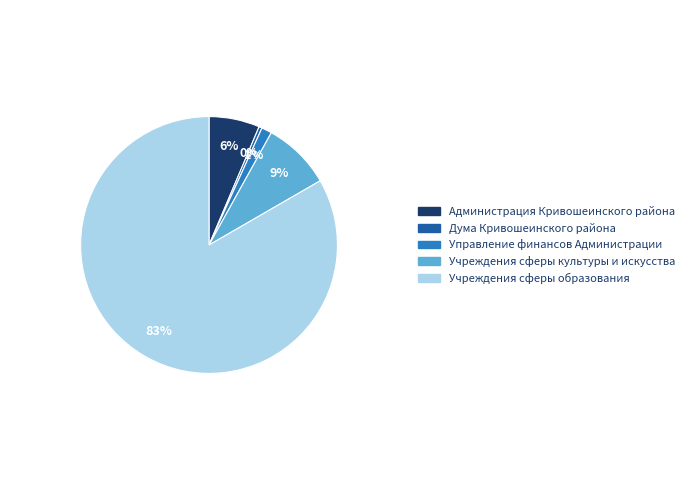

To the nearest percent, what portion does Управление финансов Администрации represent?

1%